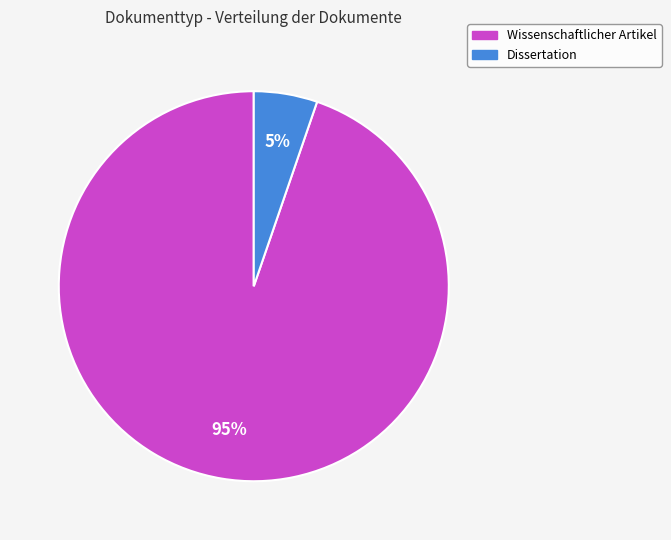

Which has a higher value, Dissertation or Wissenschaftlicher Artikel?

Wissenschaftlicher Artikel